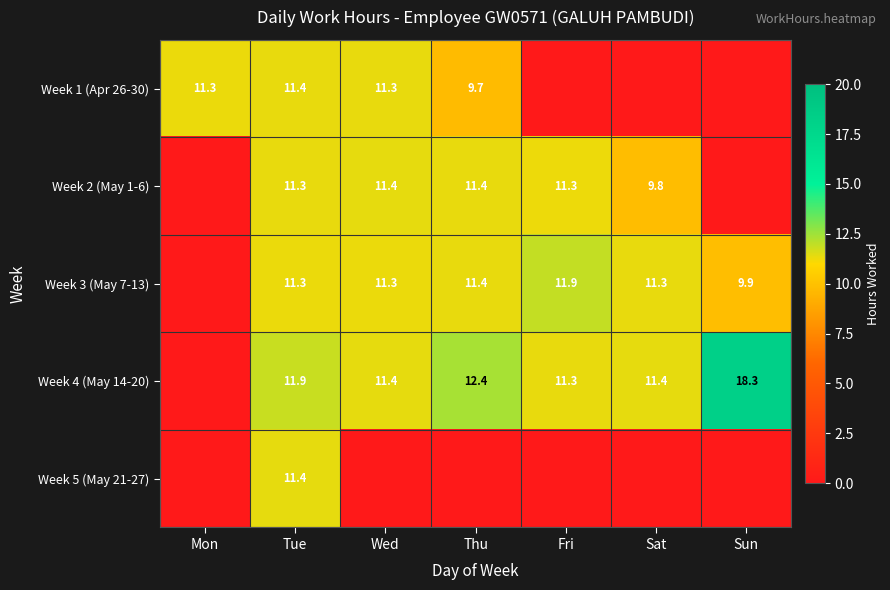

What is the sum of the Week 3 (May 7-13) values at Tue and Sat?

22.6